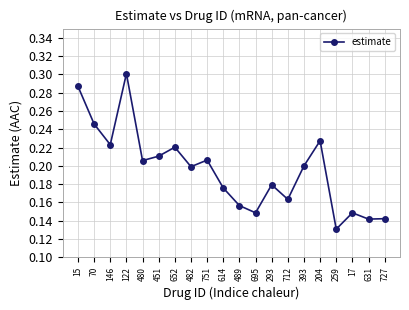

Which category has the lowest value across all series?

259